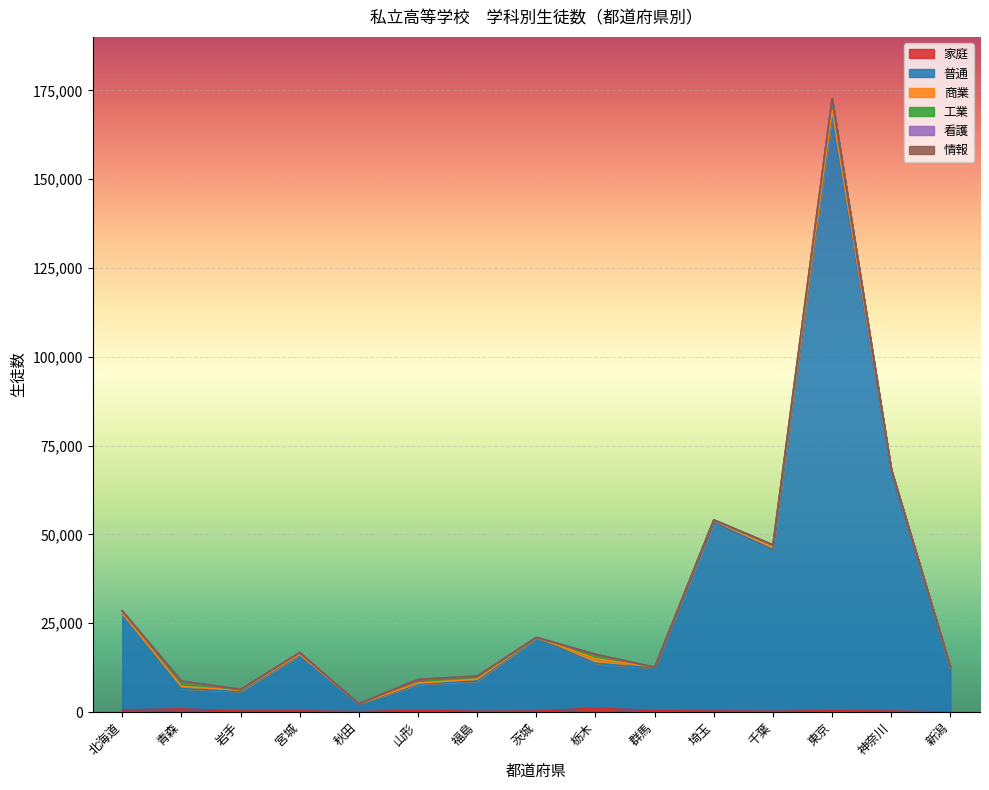

Reading left to right, list all the values displayed in this chart.

家庭: 564	846	276	303	95	451	193	237	1075	362	251	195	342	253	0
普通: 27026	5713	5500	15681	2232	7312	8534	20508	12622	11968	53054	45520	167690	67001	12499
商業: 210	621	335	247	0	361	511	169	1290	271	692	1329	1472	821	0
工業: 685	1347	106	503	0	1048	632	0	1271	0	101	0	3162	205	0
看護: 0	114	158	0	0	0	272	123	0	0	0	0	136	0	198
情報: 0	101	0	0	0	0	0	0	0	0	0	0	0	97	0